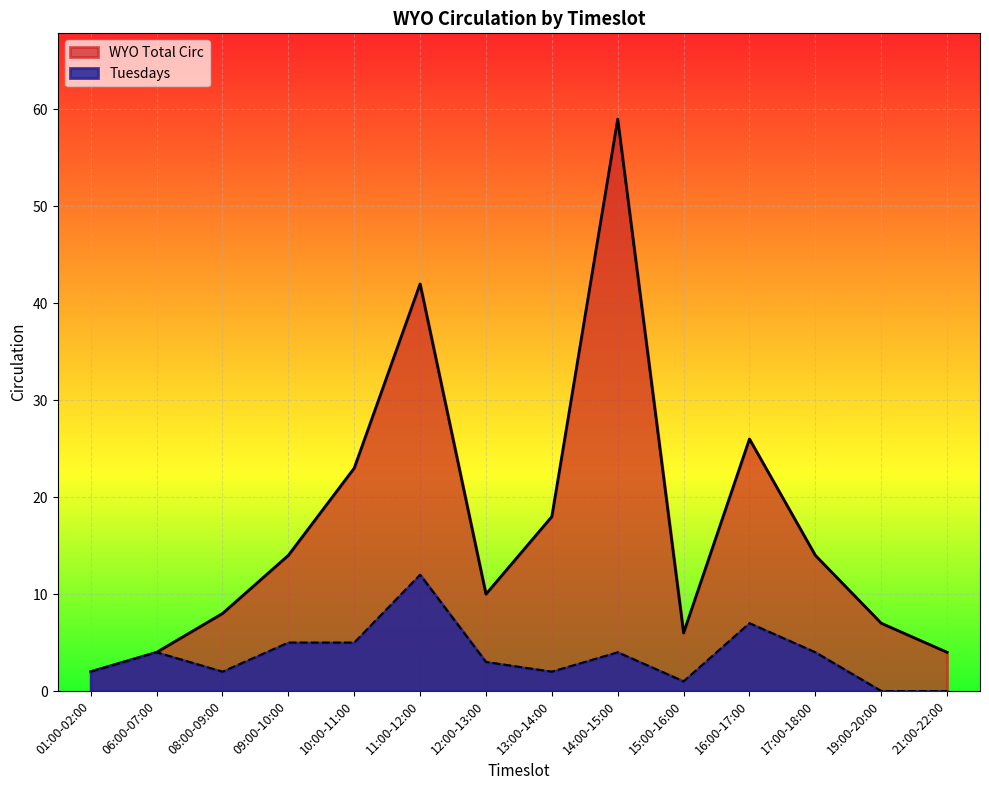

At which category is the sum across all series the highest?

14:00-15:00